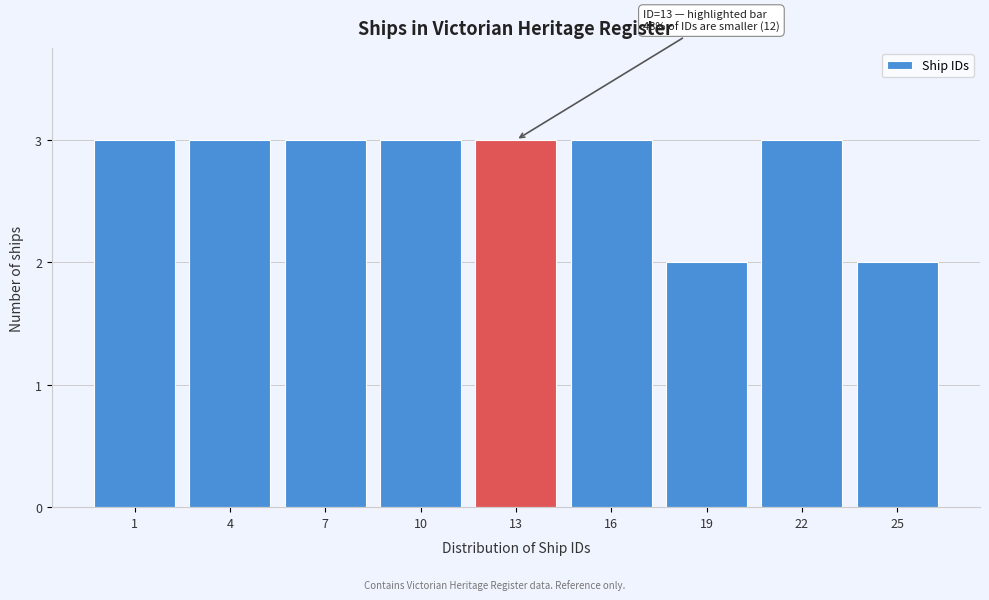

Reading left to right, list all the values displayed in this chart.

3	3	3	3	3	3	2	3	2